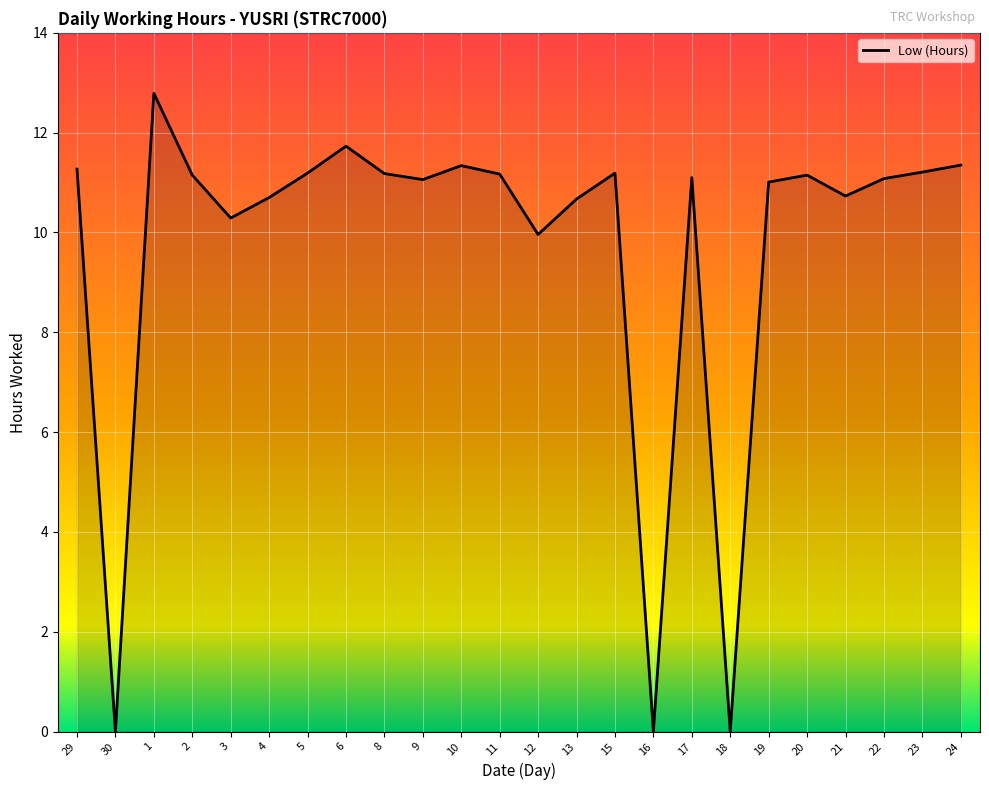

What is the average value?

9.7